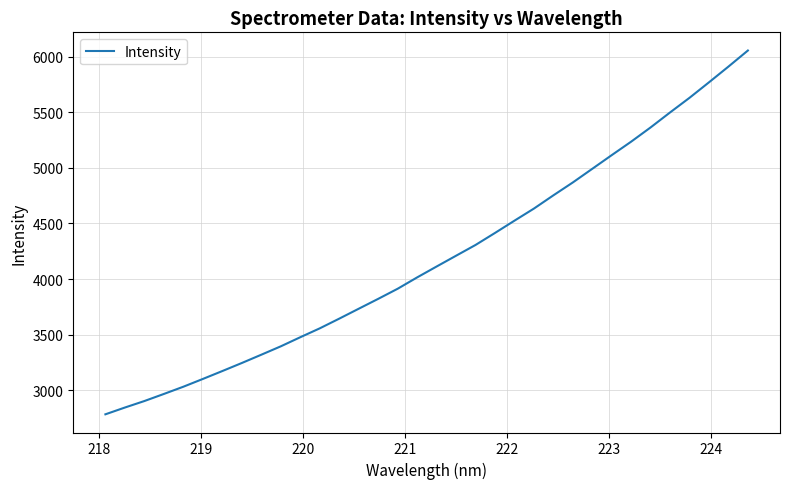

What is the greatest value displayed?

6055.5